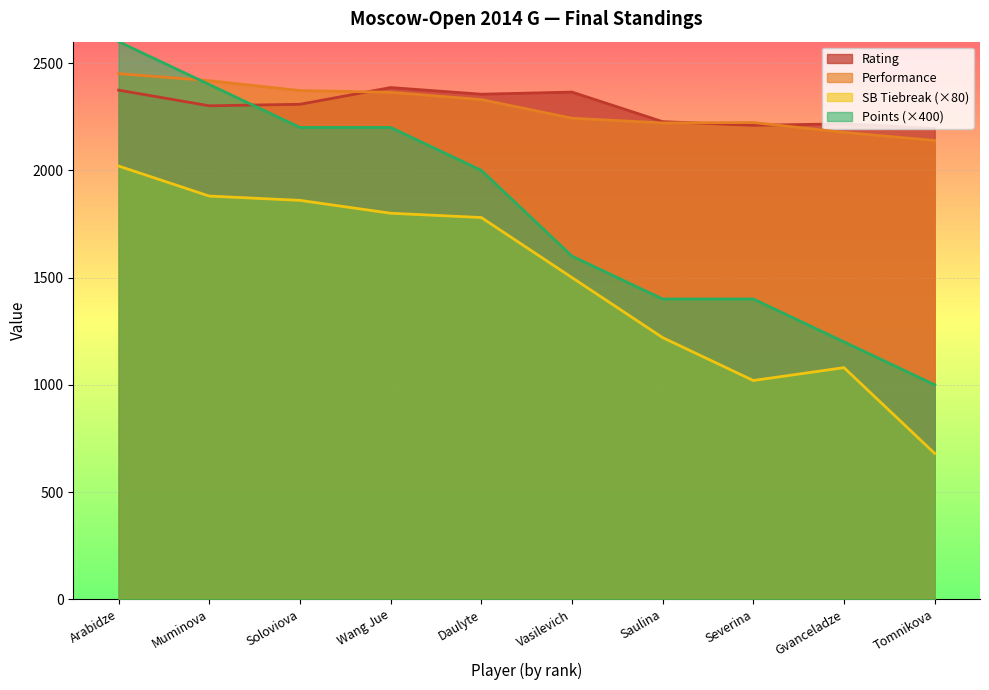

At which category is the sum across all series the highest?

Arabidze